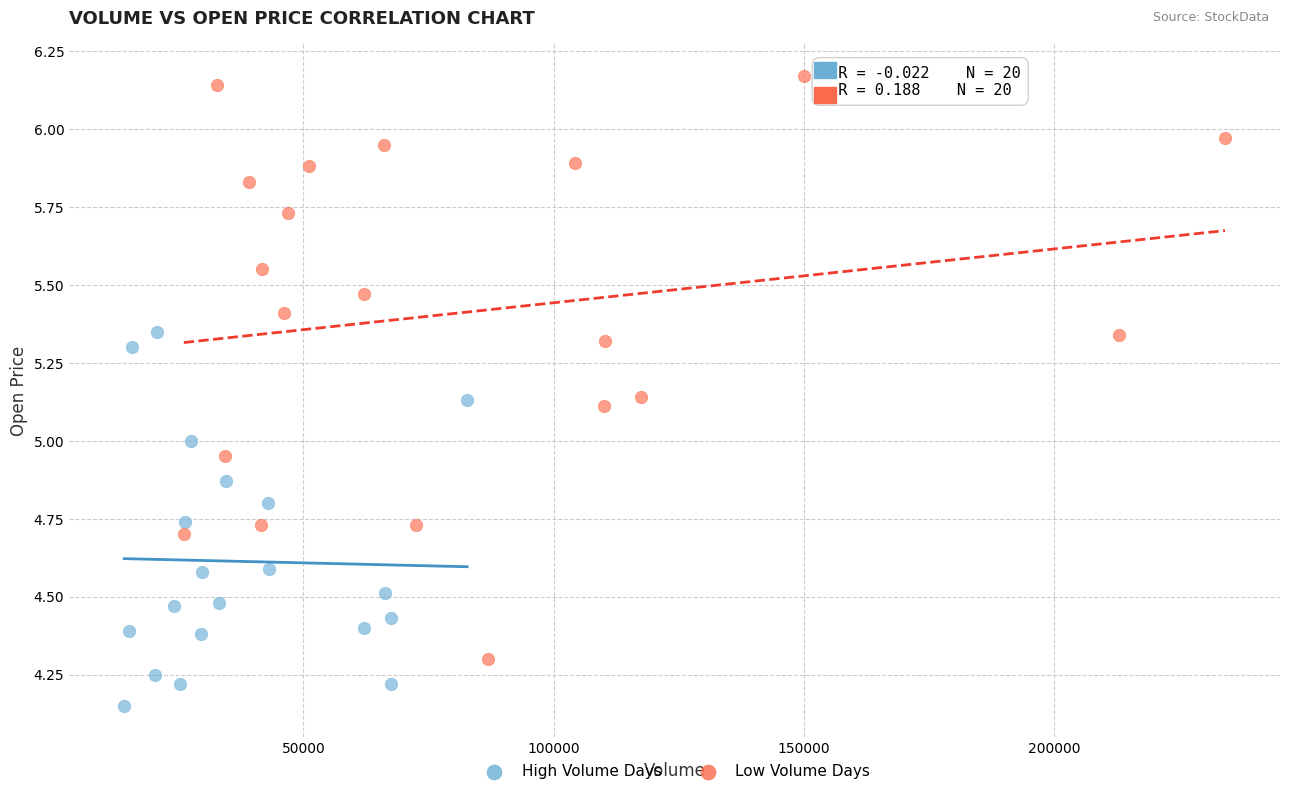

Which series reaches the maximum Y coordinate?

Low Volume Days